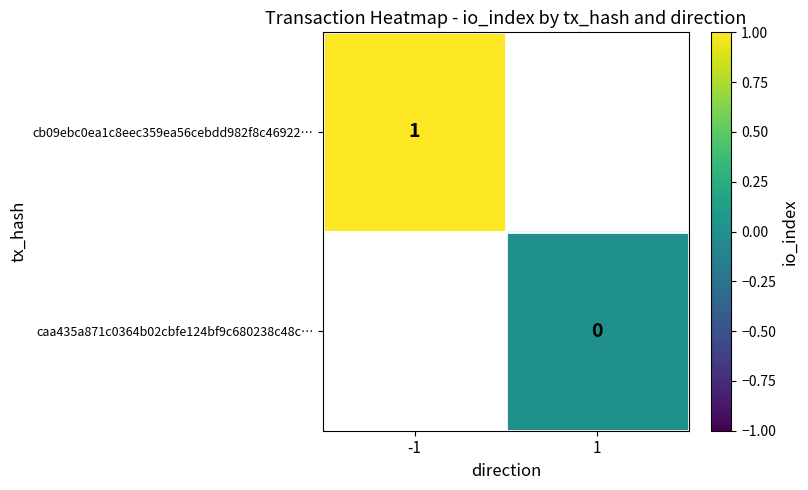

Is the value of cb09ebc0ea1c8eec359ea56cebdd982f8c46922… at -1 greater than the value of caa435a871c0364b02cbfe124bf9c680238c48c… at 1?

Yes